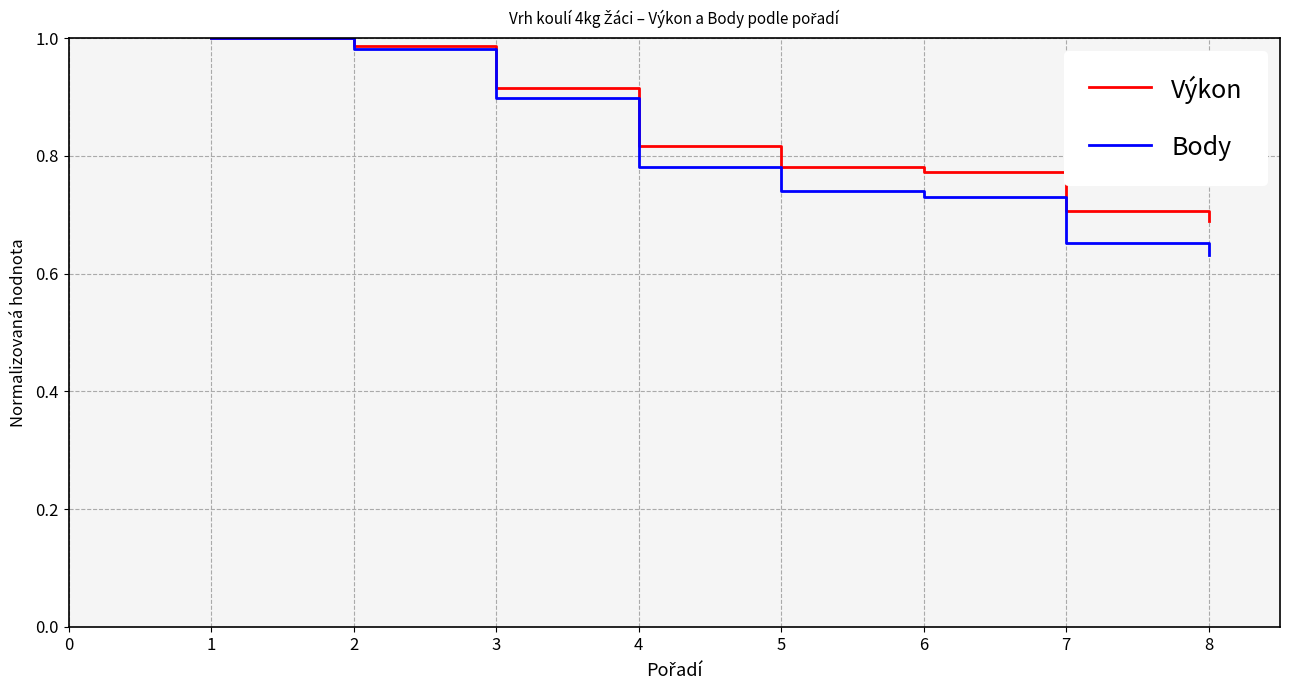

How many series are shown in this chart?

2